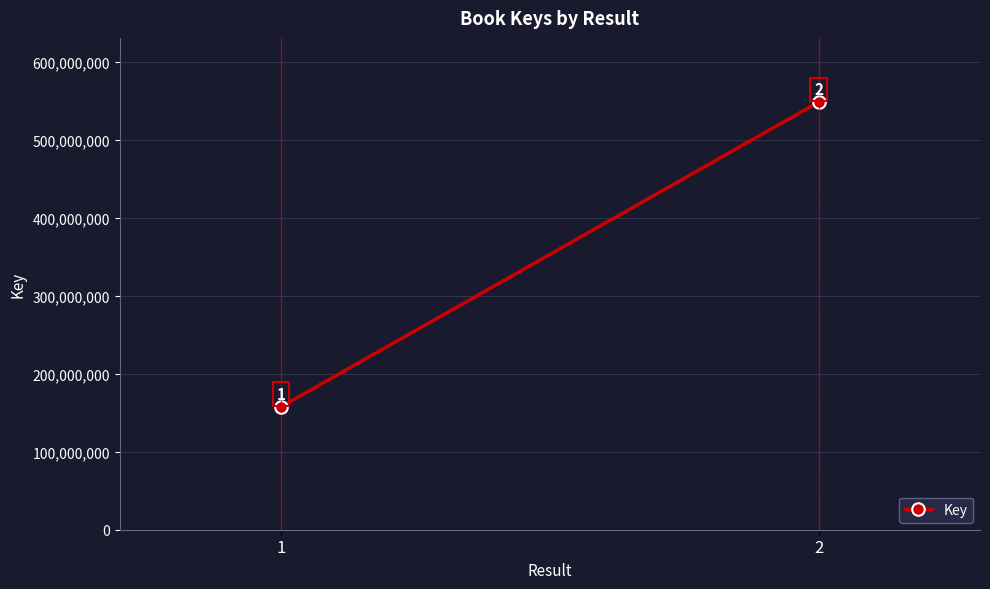

Is it true that the value at 1 is 66043100?

False